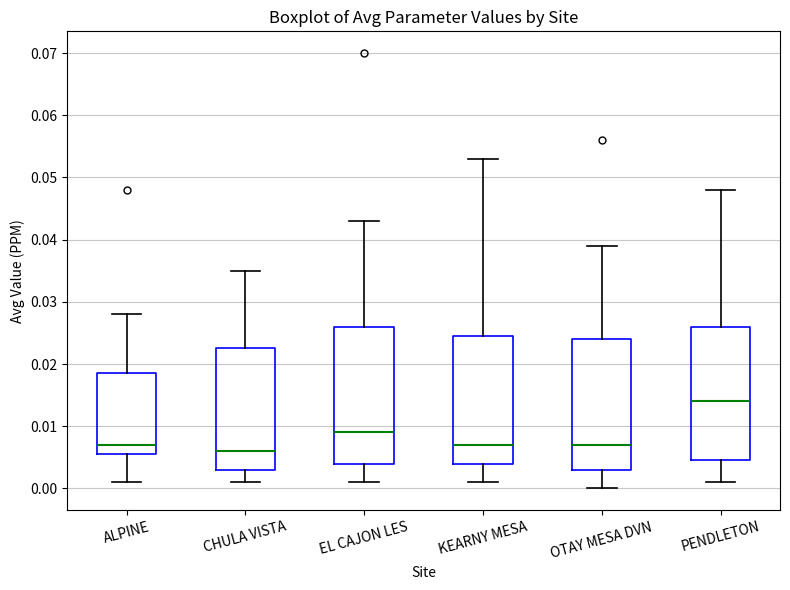

Reading left to right, read every box against the y-axis: the position of its median line, the range the box covers, and the ends of its whiskers. The values are not printed on the chart, so give them approximately, as read against the axis.

ALPINE: median 0.007, box 0.006 to 0.019, whiskers 0.001 to 0.028
CHULA VISTA: median 0.006, box 0.003 to 0.023, whiskers 0.001 to 0.035
EL CAJON LES: median 0.009, box 0.004 to 0.026, whiskers 0.001 to 0.043
KEARNY MESA: median 0.007, box 0.004 to 0.025, whiskers 0.001 to 0.053
OTAY MESA DVN: median 0.007, box 0.003 to 0.024, whiskers 0.000 to 0.039
PENDLETON: median 0.014, box 0.005 to 0.026, whiskers 0.001 to 0.048